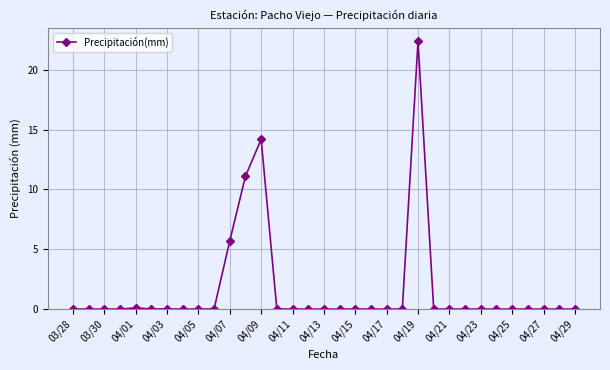

True or false: there are more than 2 points higher than both neighbors.

True